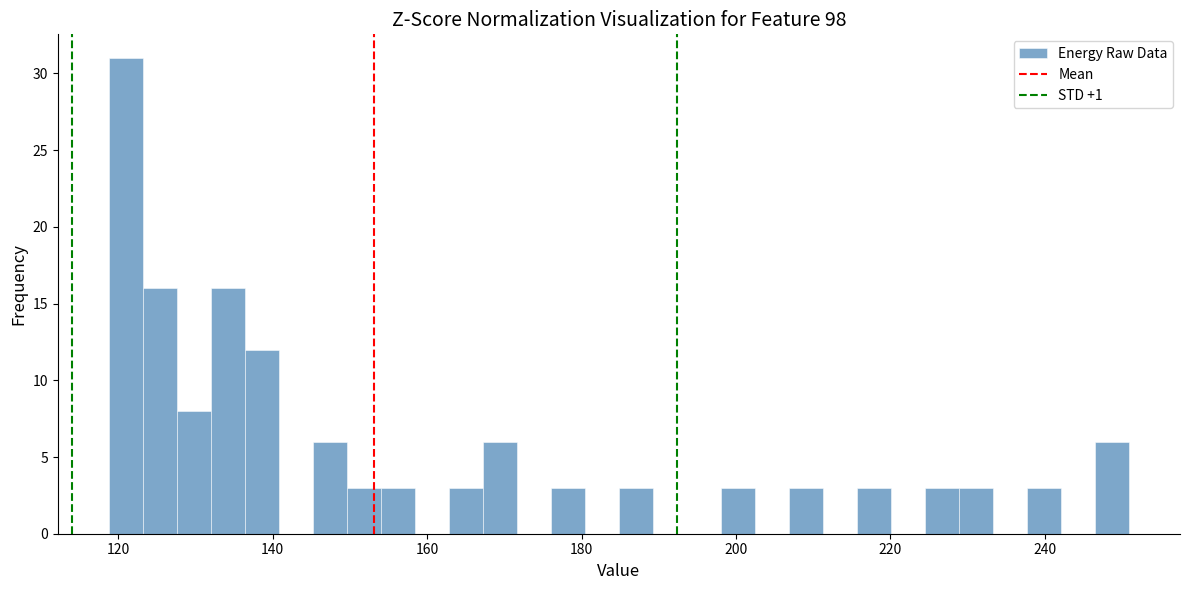

Around what value on the x-axis is the tallest bar? Give the approximate position of its centre, as read against the axis.

120